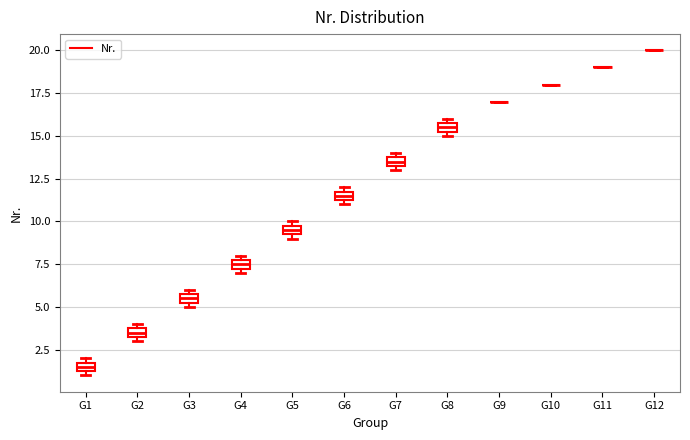

Where is the upper edge of the box for G1 on the y-axis? The values are not printed on the chart, so give them approximately, as read against the axis.

2.0